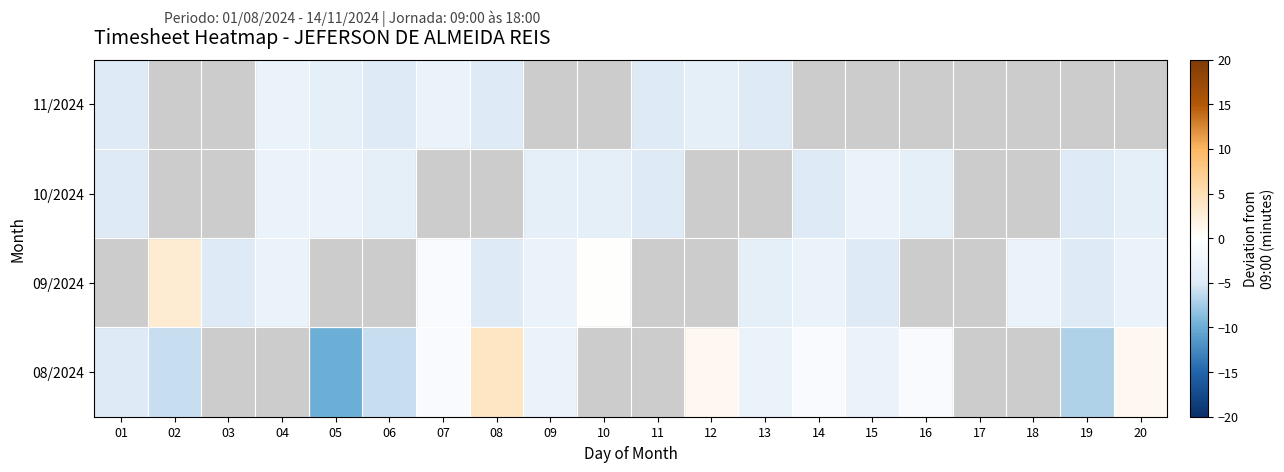

Is the value of 08/2024 at 13 greater than the value of 10/2024 at 16?

Yes